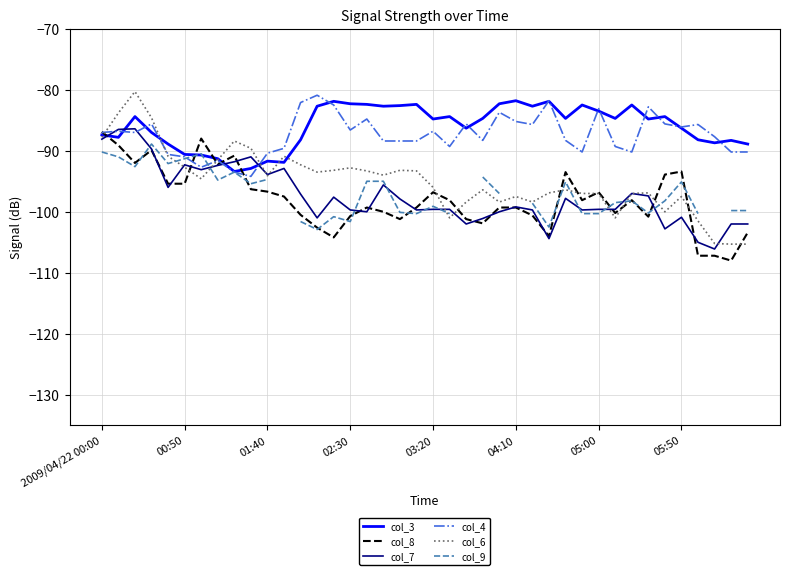

What is the sum of all col_4 values?

-3497.9